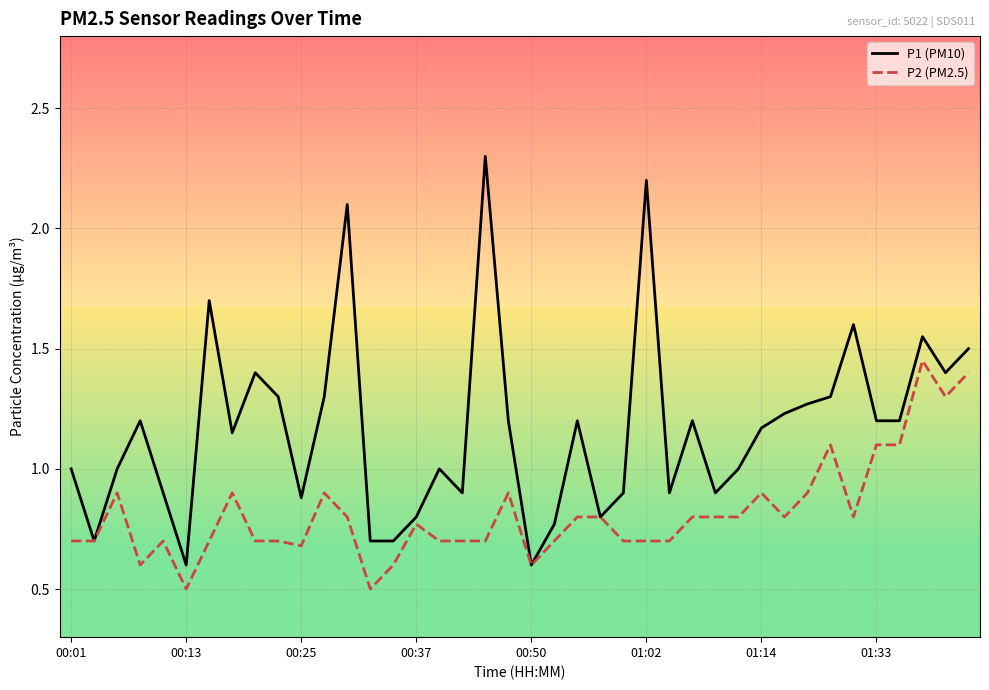

What is the difference between the maximum and minimum values in the P1 (PM10) series?

1.7